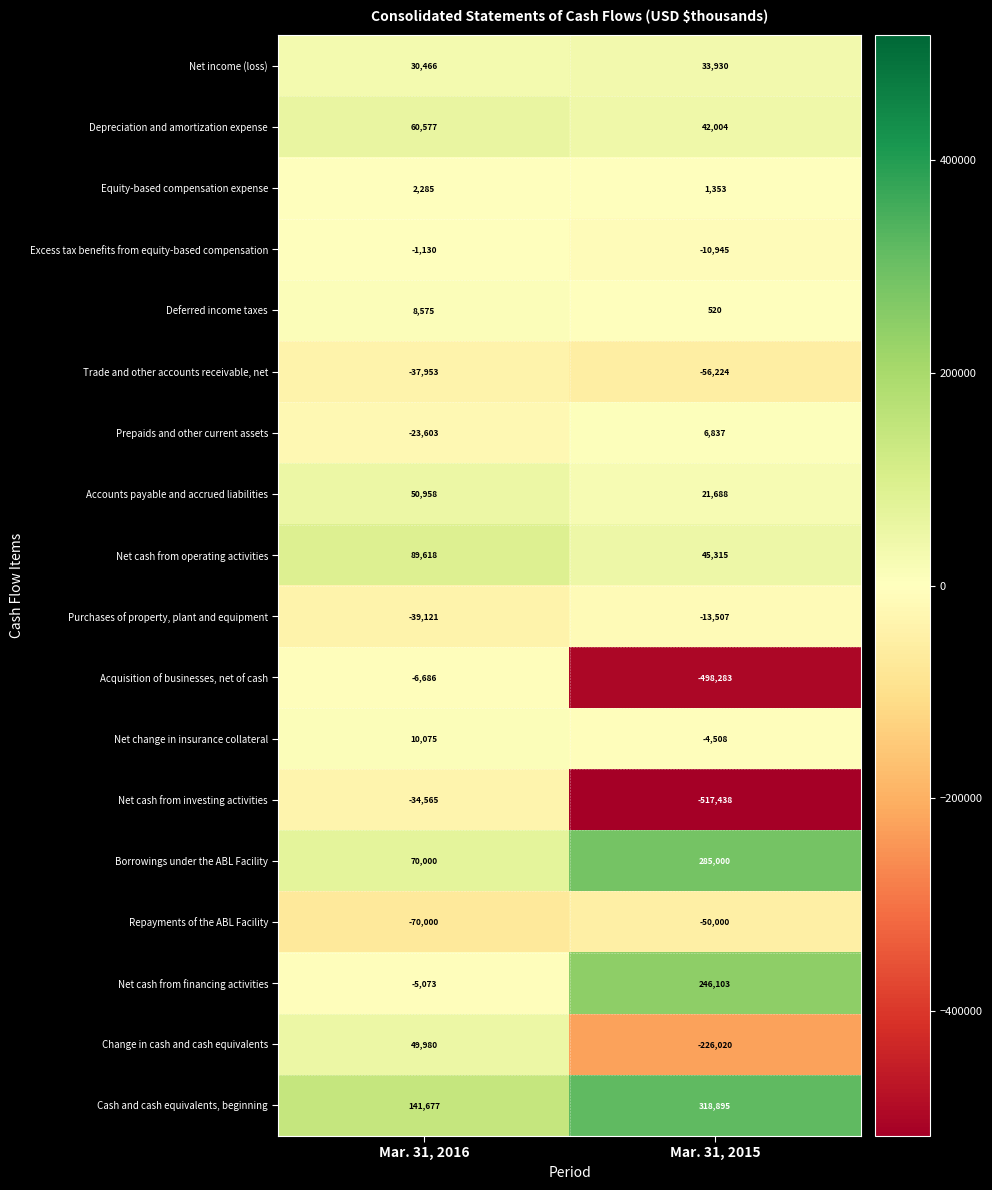

What is the sum of all Net cash from investing activities values?

-552003